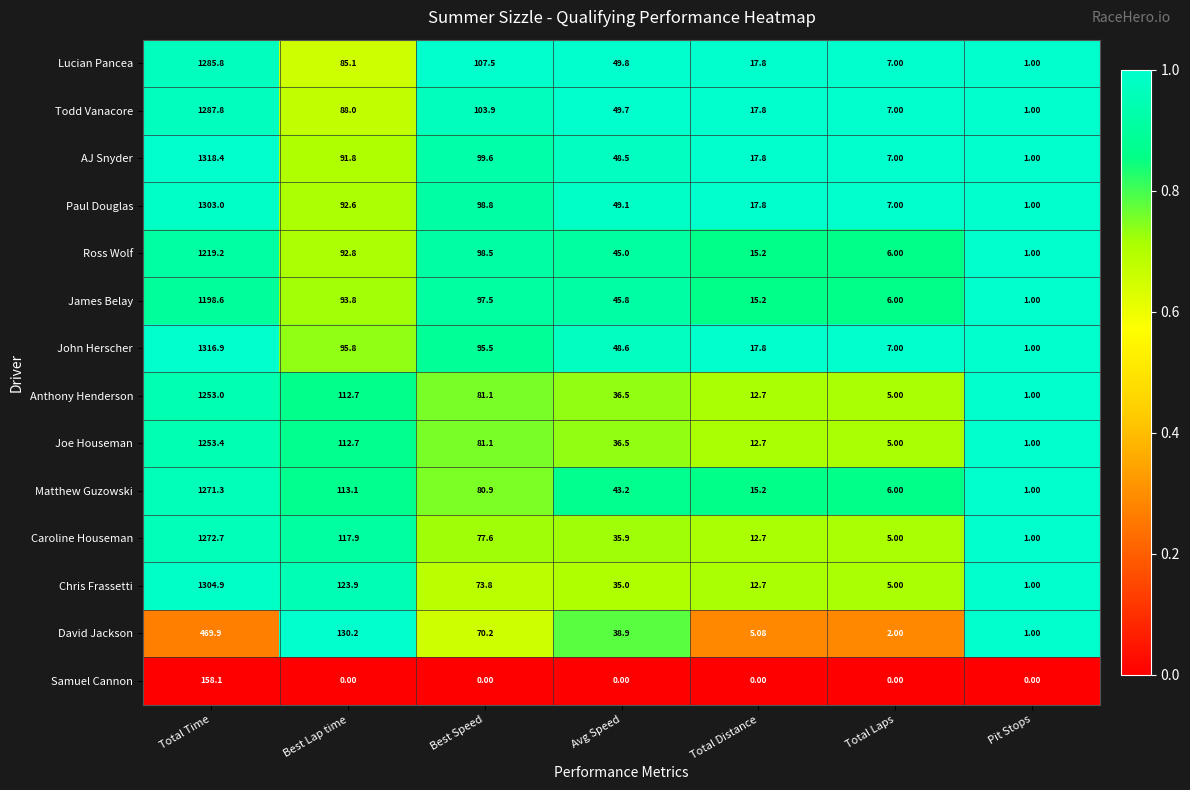

Which series has the widest spread of values?

AJ Snyder